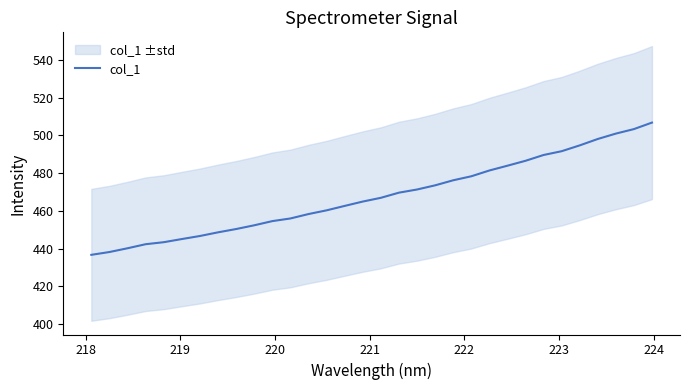

How many data points are above 466?

16